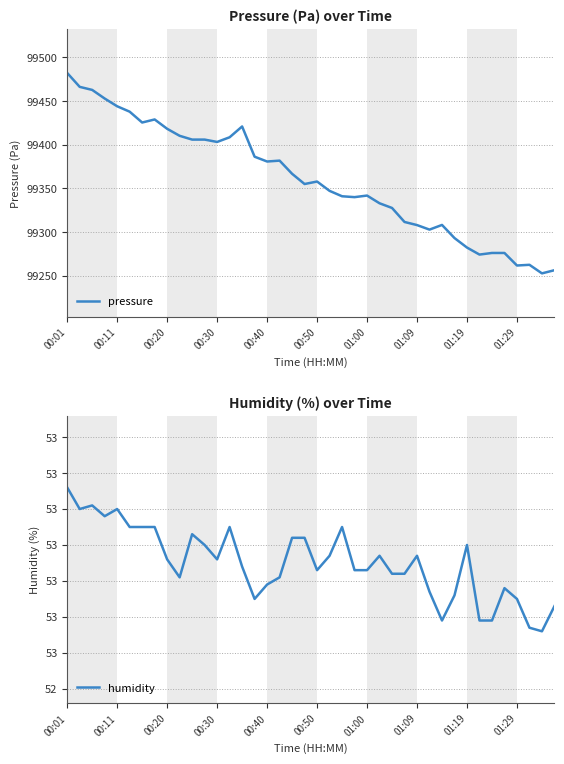

Rank the series by their maximum value, from highest to lowest.

pressure, humidity